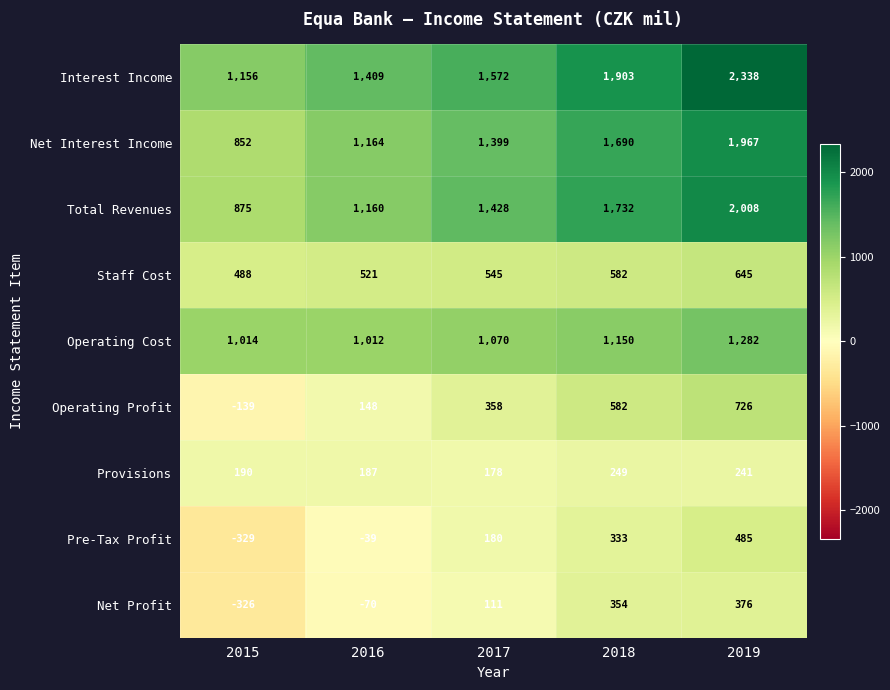

What is the difference between the Interest Income values at 2016 and 2017?

163